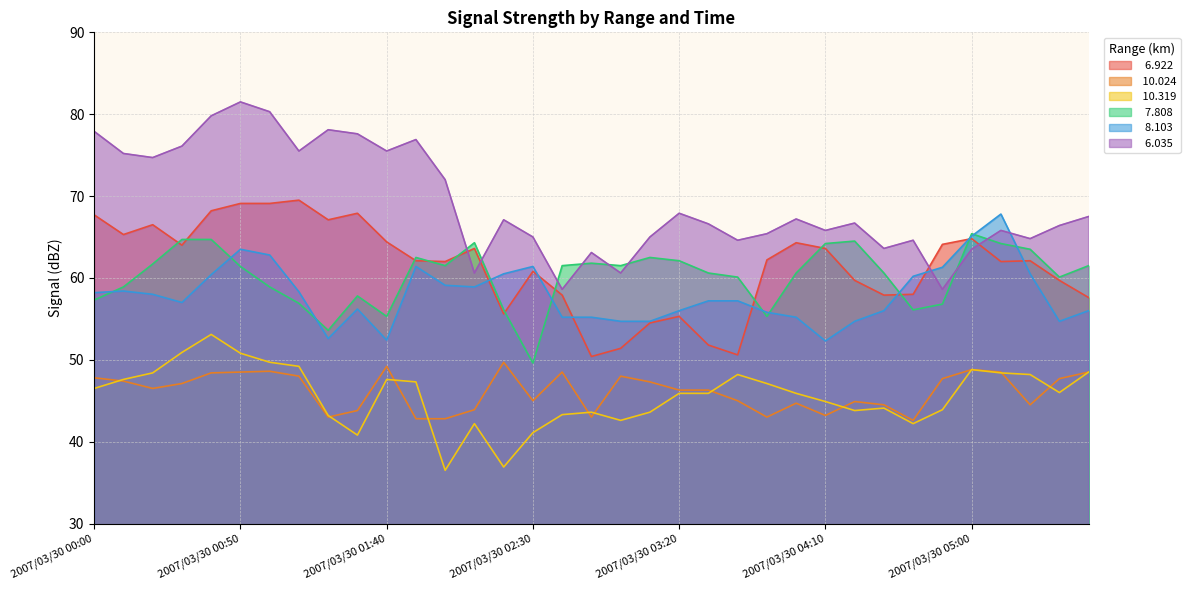

Count the number of data series in this chart.

6